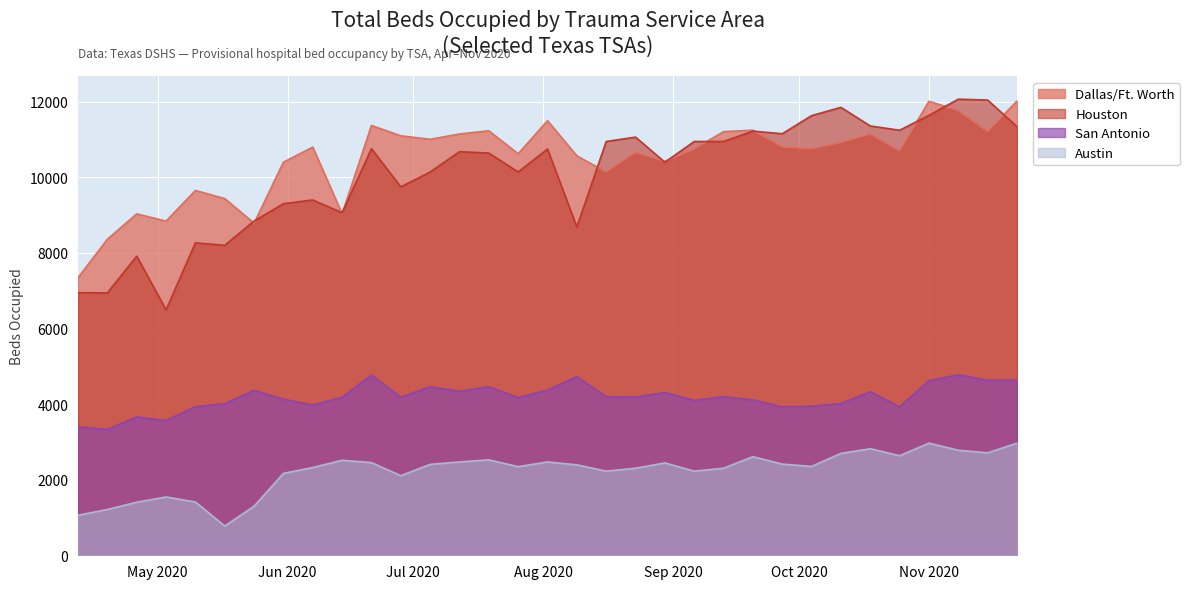

At which category does the chart reach its peak across all series?

2020-11-08